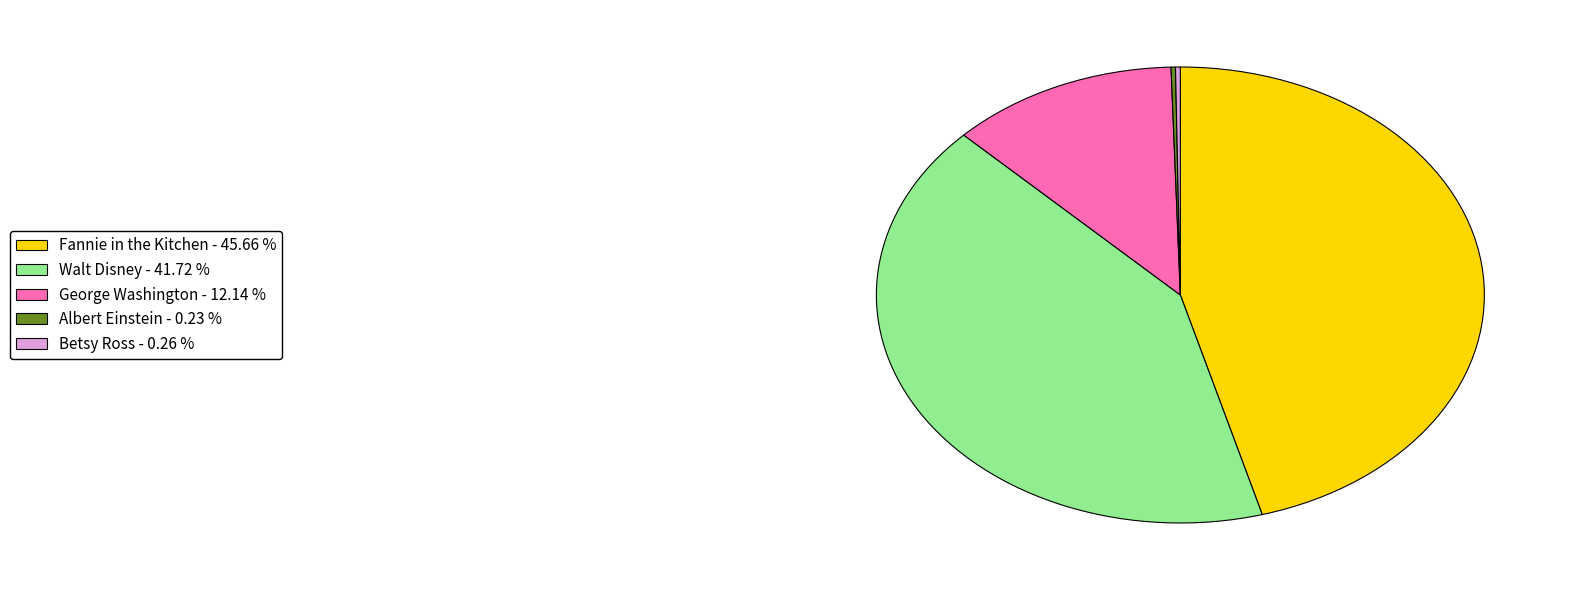

What is the ratio of the value at Fannie in the Kitchen to the value at George Washington?

3.8